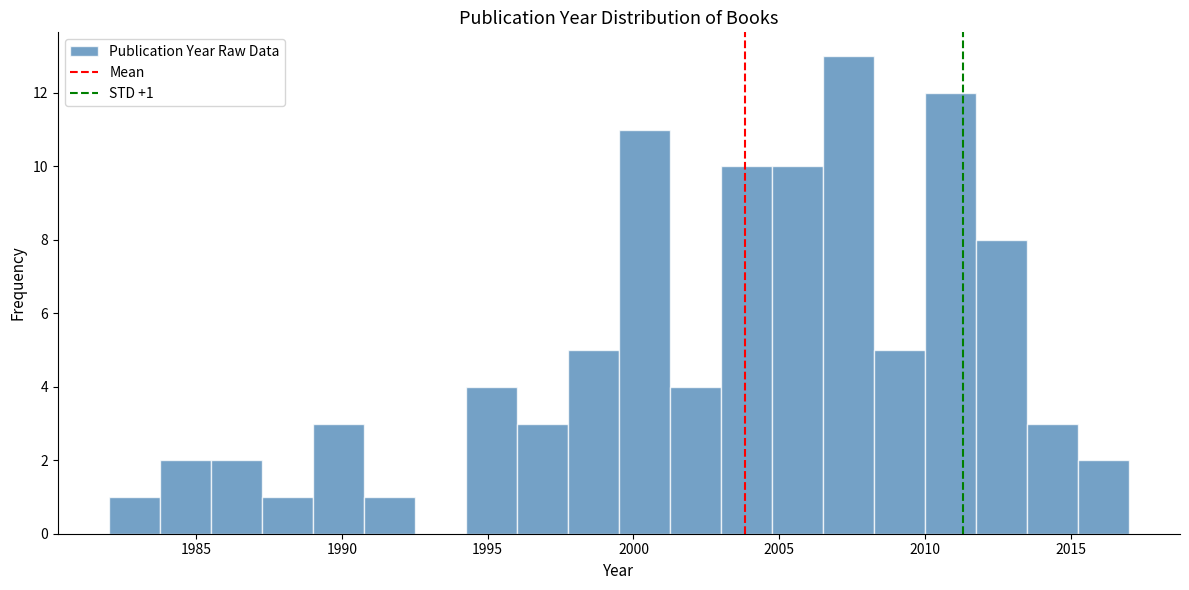

Read against the x-axis, roughly where is the centre of the tallest bar?

2007.5